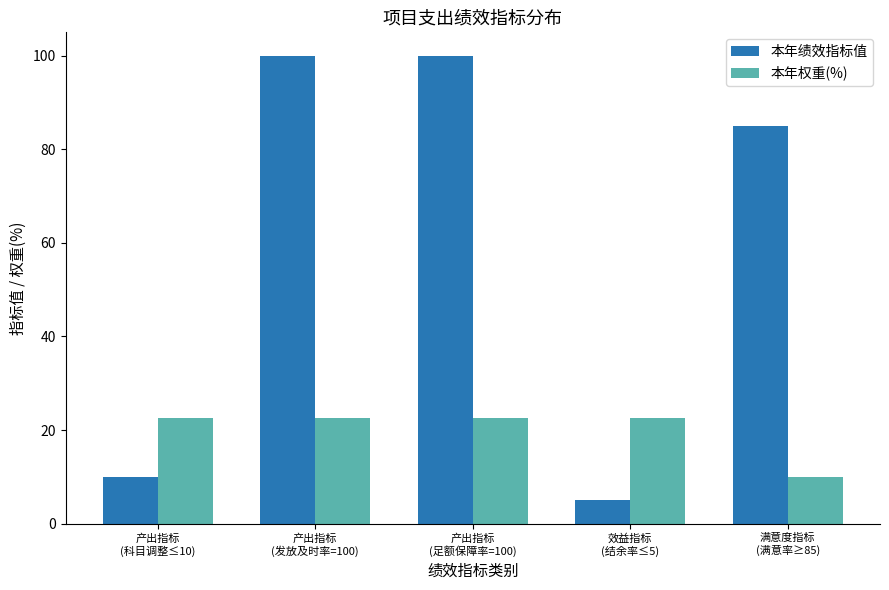

What are all the series names shown in the legend?

本年绩效指标值, 本年权重(%)